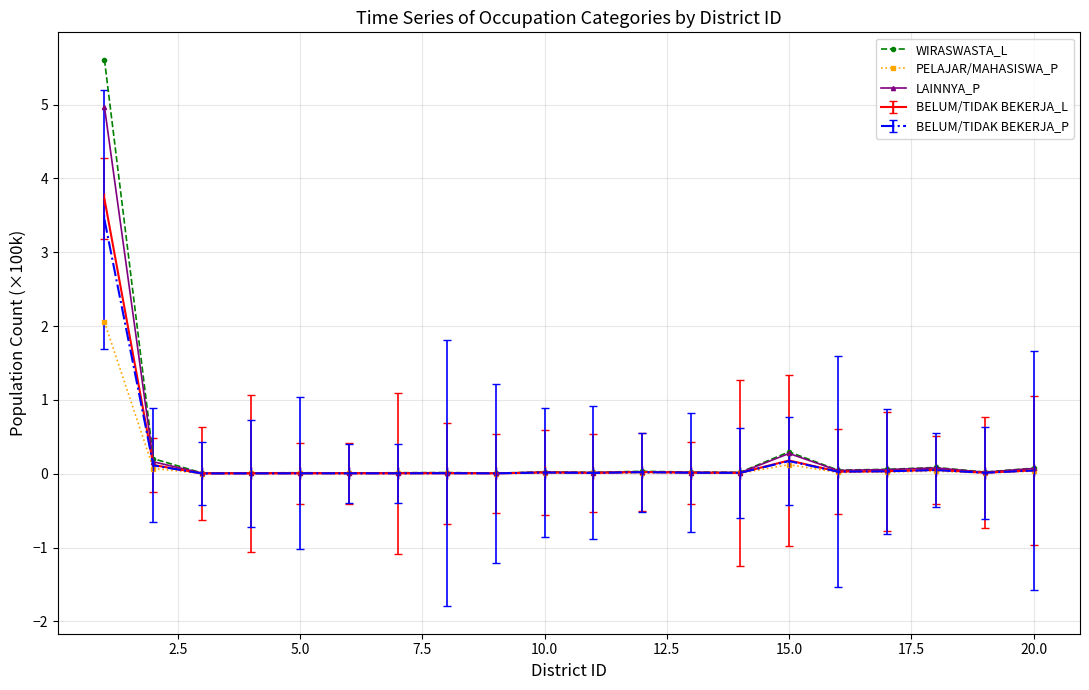

What is the greatest value displayed?

5.6